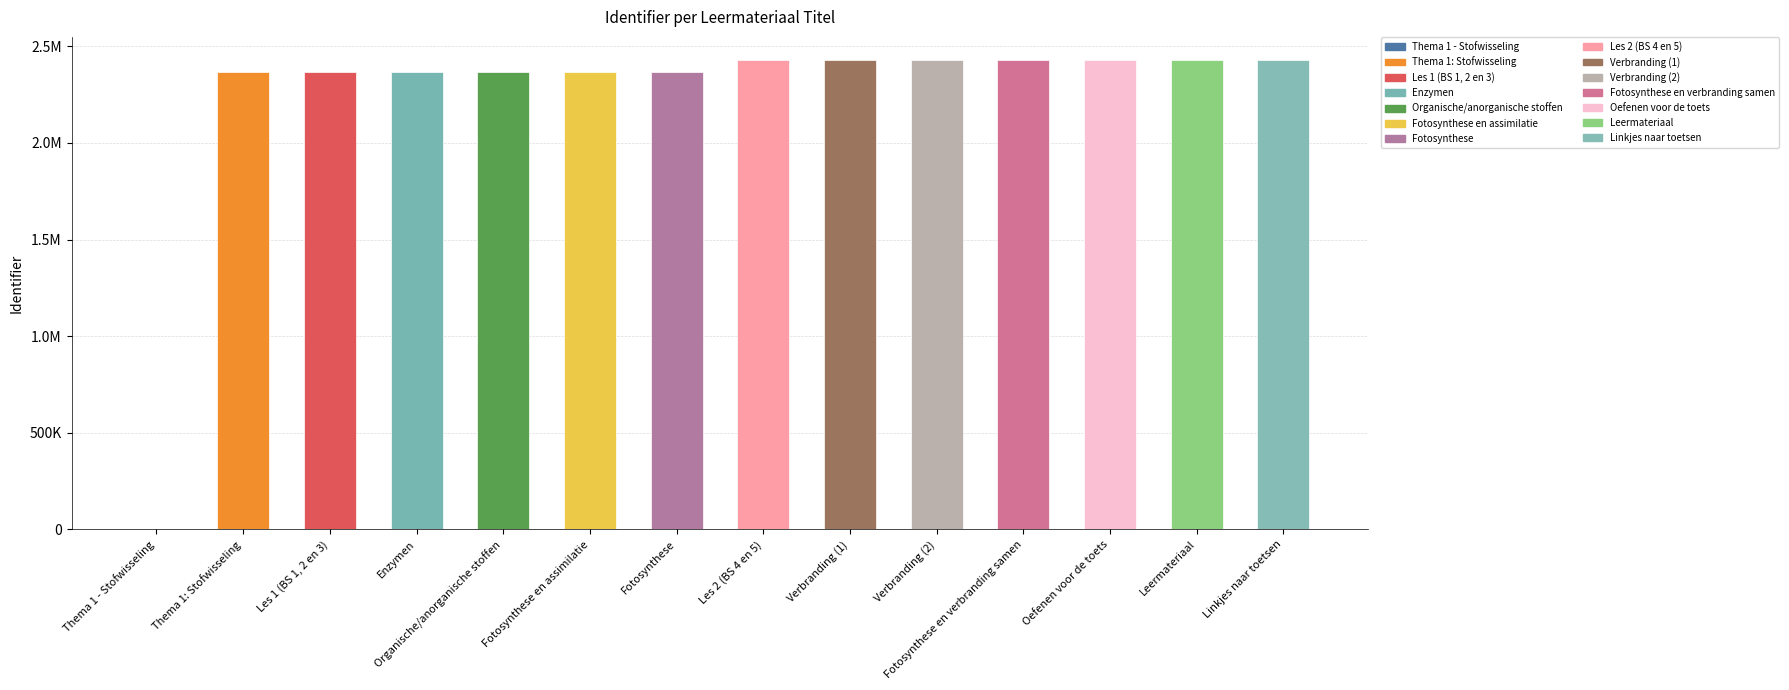

What is the difference between the maximum and second lowest values?

60772